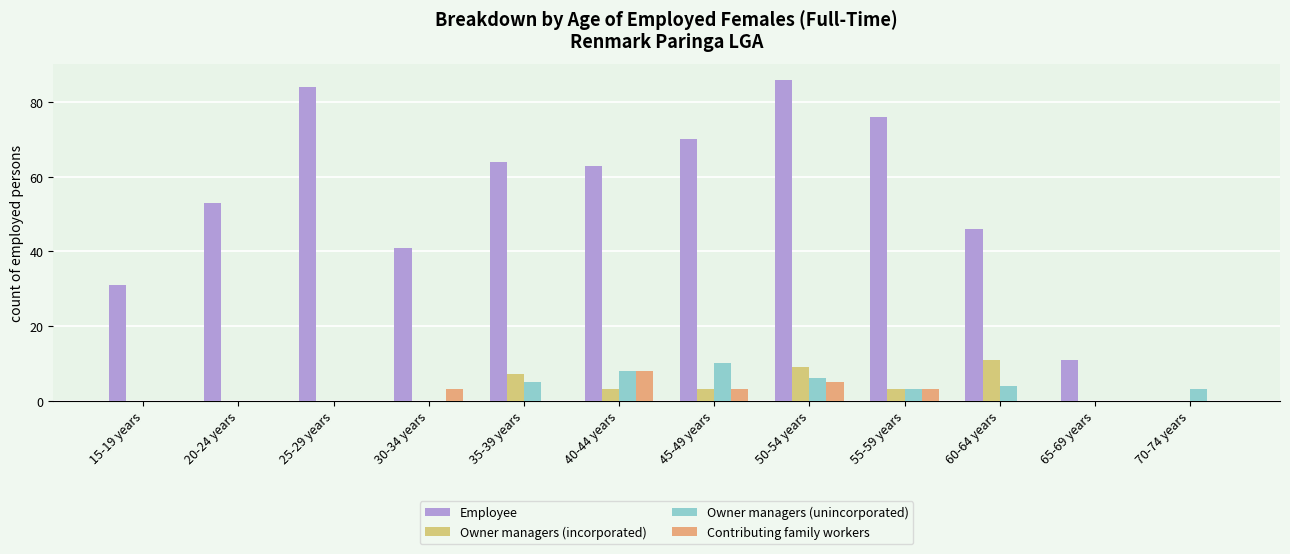

Which series has the widest spread of values?

Employee